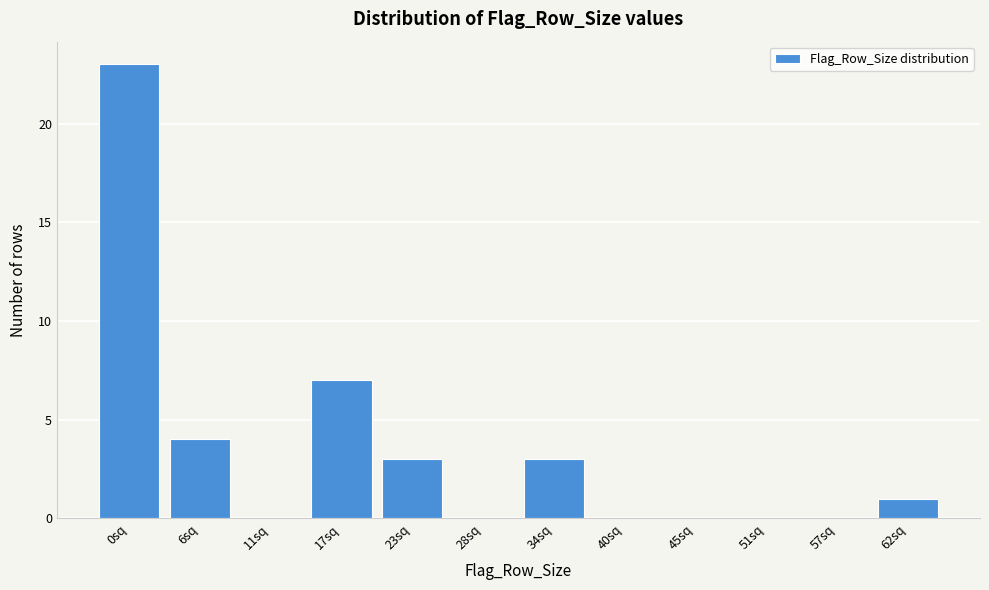

Reading left to right, transcribe all the data shown in this chart.

0sq=23	6sq=4	11sq=0	17sq=7	23sq=3	28sq=0	34sq=3	40sq=0	45sq=0	51sq=0	57sq=0	62sq=1